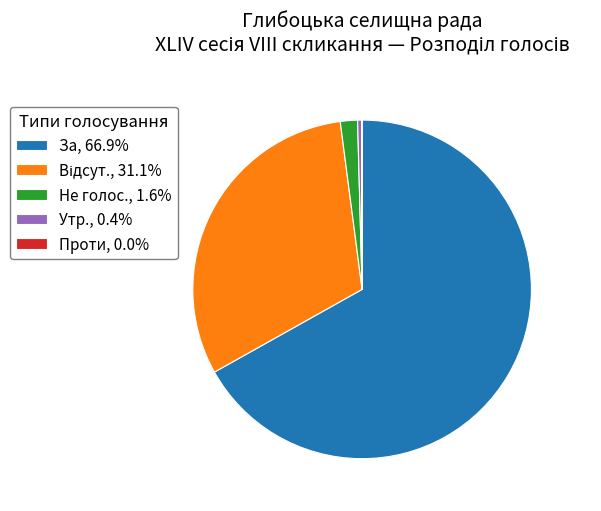

Do Утр., 0.4% and Не голос., 1.6% together represent more than half of the pie?

No